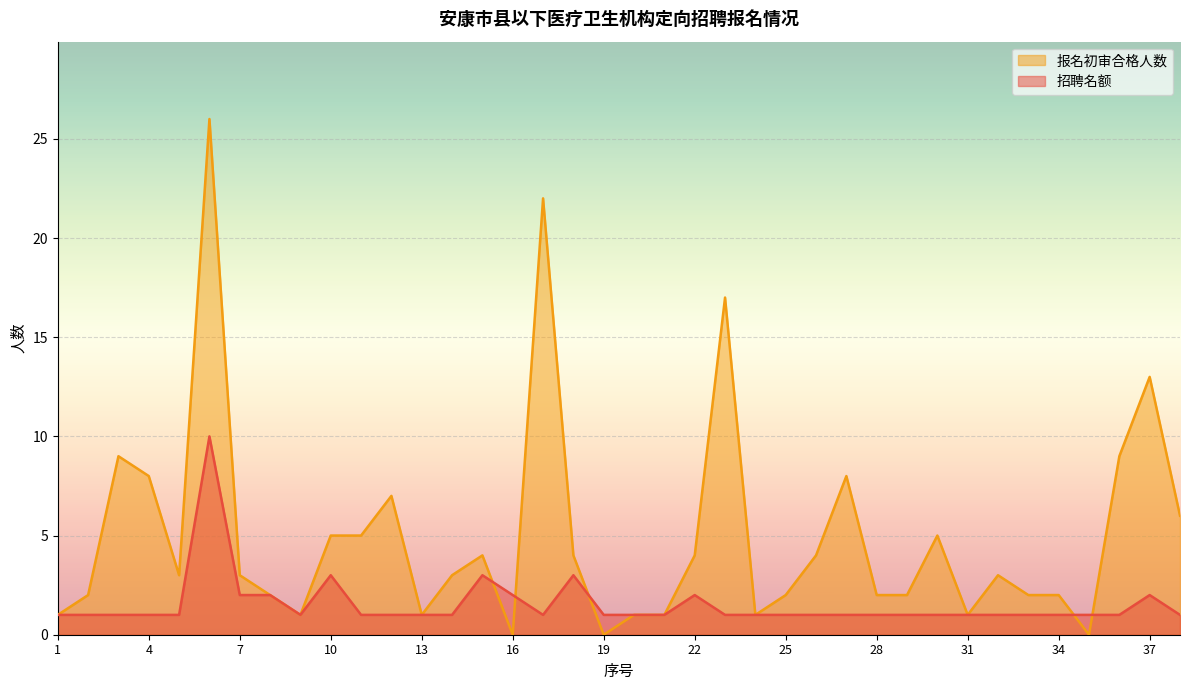

How many times do 报名初审合格人数 and 招聘名额 cross each other?

5